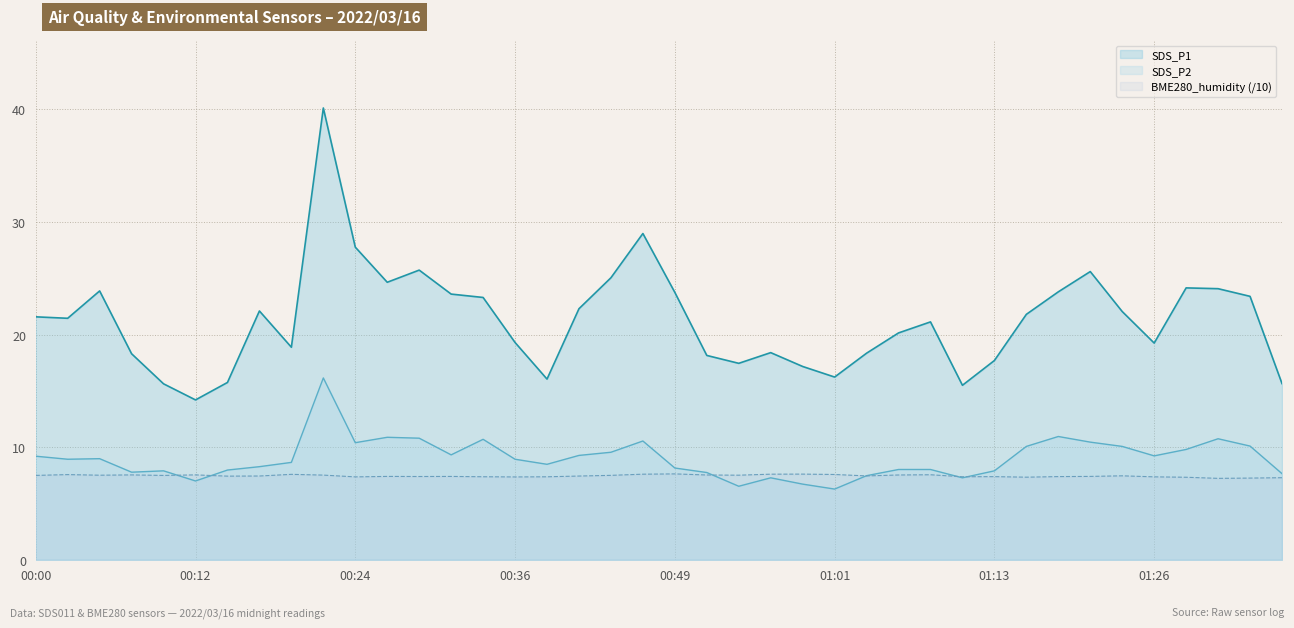

Which series ends up on top after the final intersection of SDS_P2 and BME280_humidity?

SDS_P2